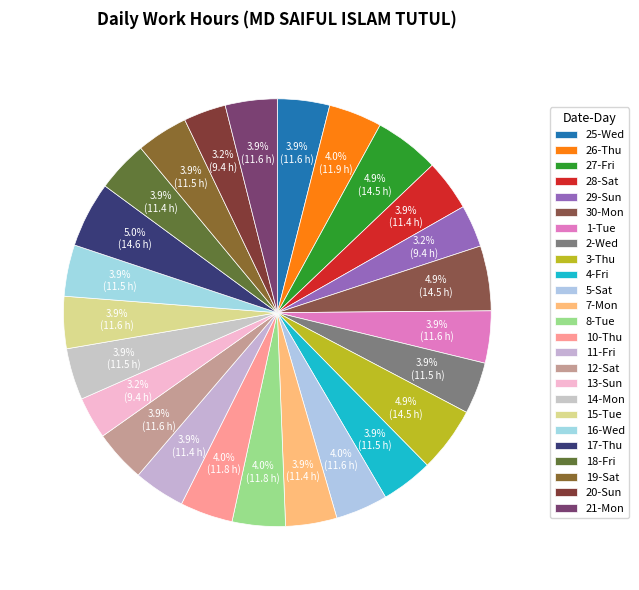

What is the change in value from 14-Mon to 15-Tue?

+0.1